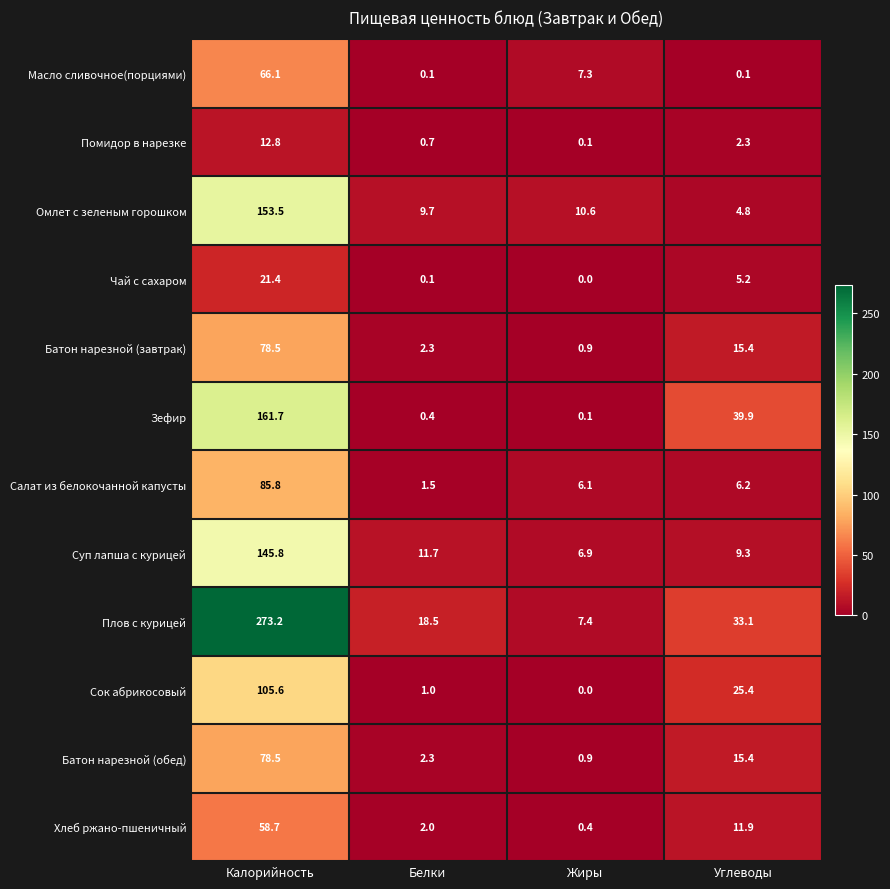

Where is Хлеб ржано-пшеничный nearest to the value 29?

Углеводы